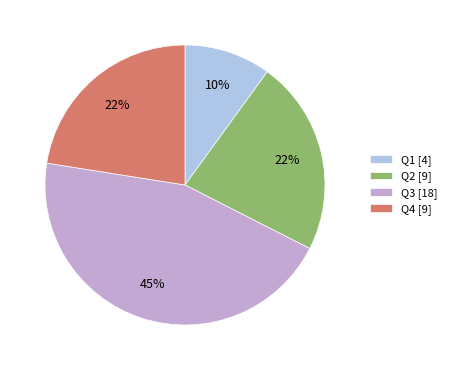

To the nearest percent, what is the difference between the Q4 and Q3 slice percentages?

22%